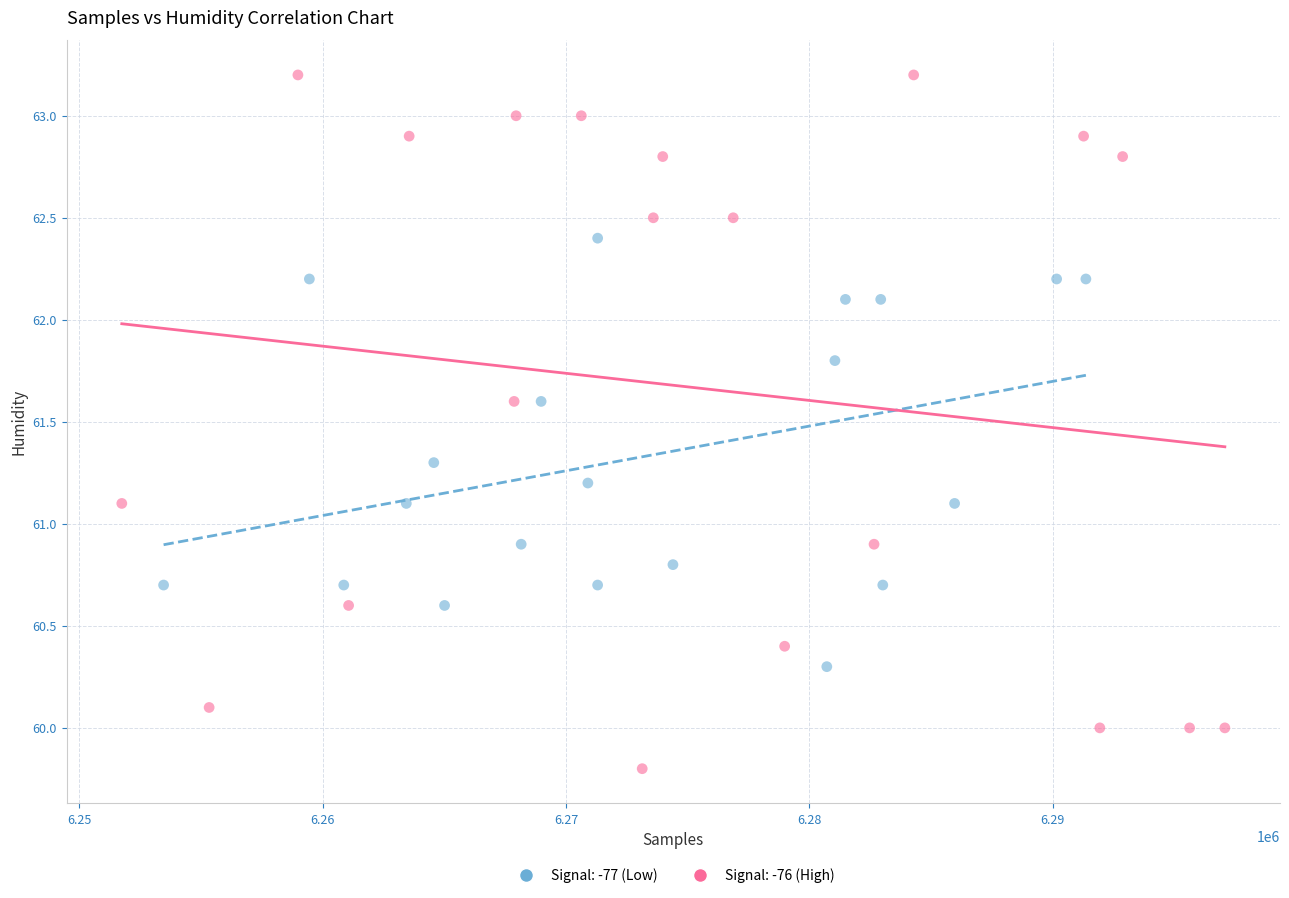

Which series reaches the minimum Y coordinate?

Signal: -76 (High)